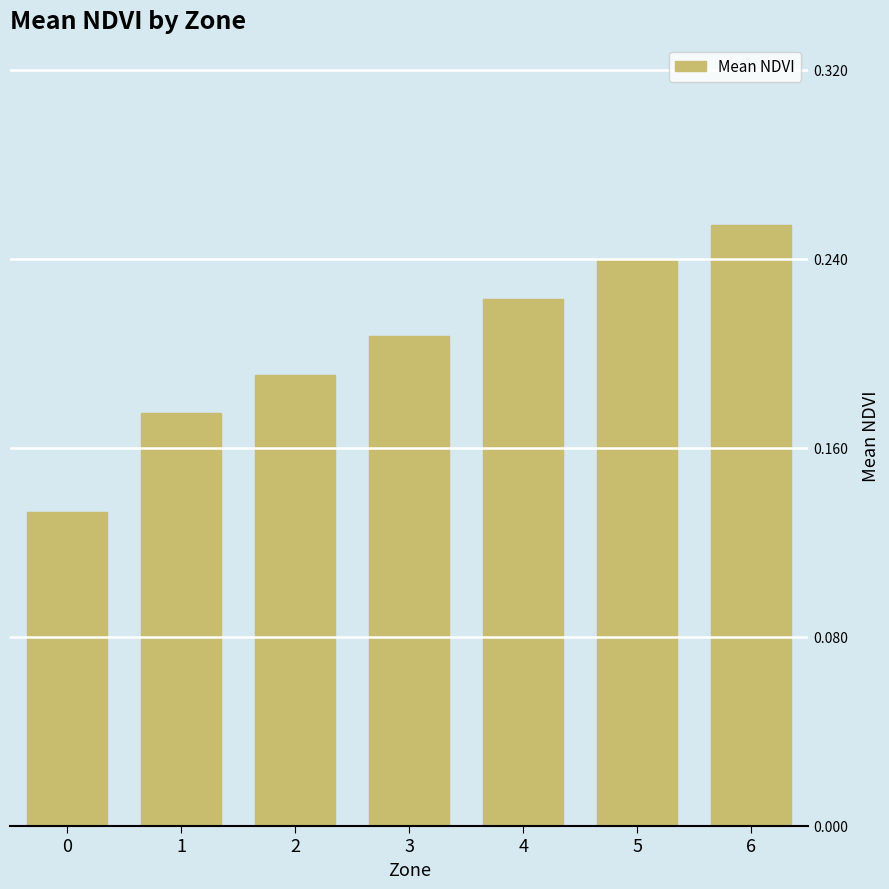

The chart shows a value of 0.1 at 6. True or false?

False